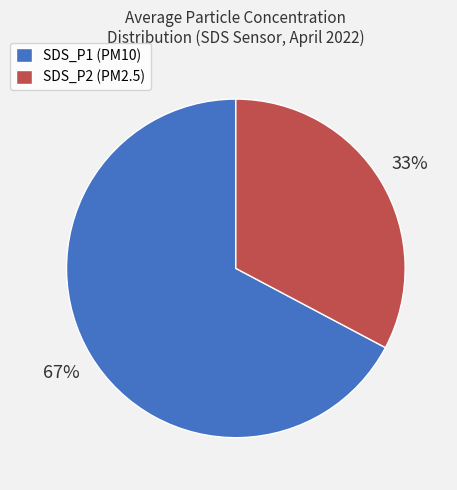

What is the largest slice in the pie chart?

SDS_P1